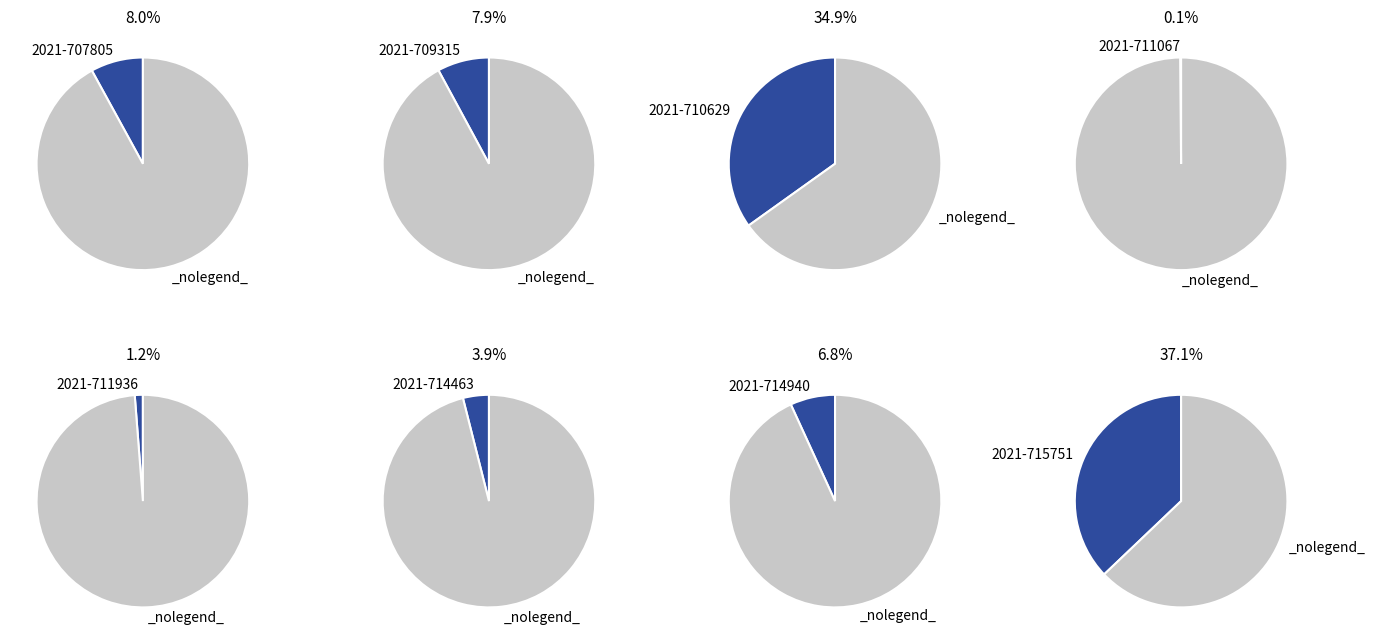

Rank the categories by value from lowest to highest.

2021-711067, 2021-711936, 2021-714463, 2021-714940, 2021-709315, 2021-707805, 2021-710629, 2021-715751